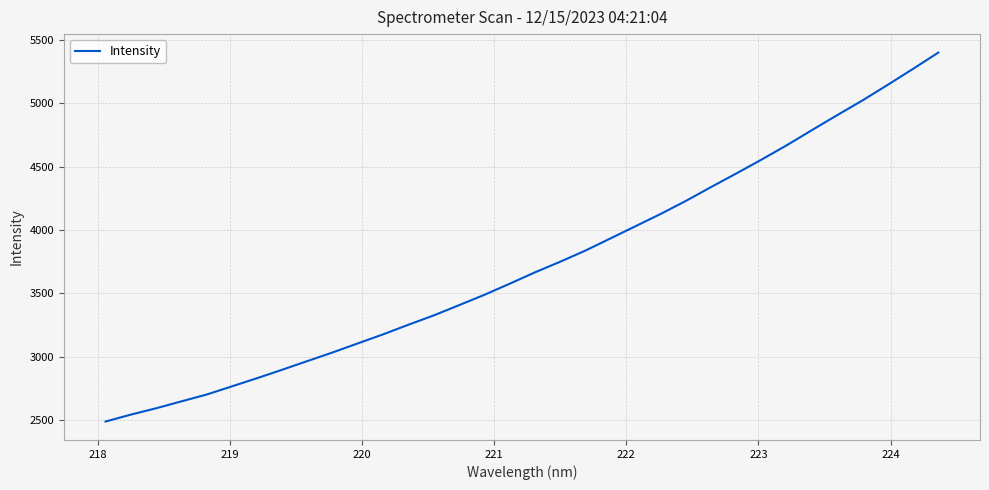

What is the smallest value displayed?

2491.7